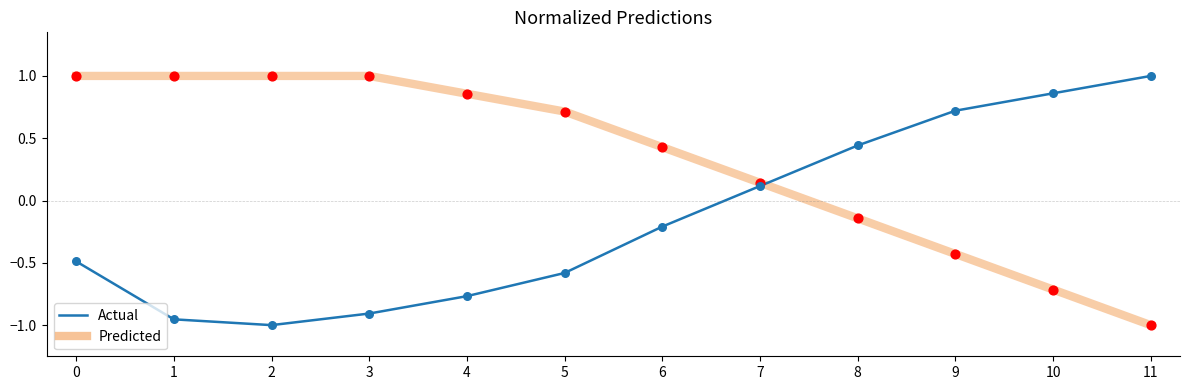

Which series changed the most between 2 and 8?

Actual